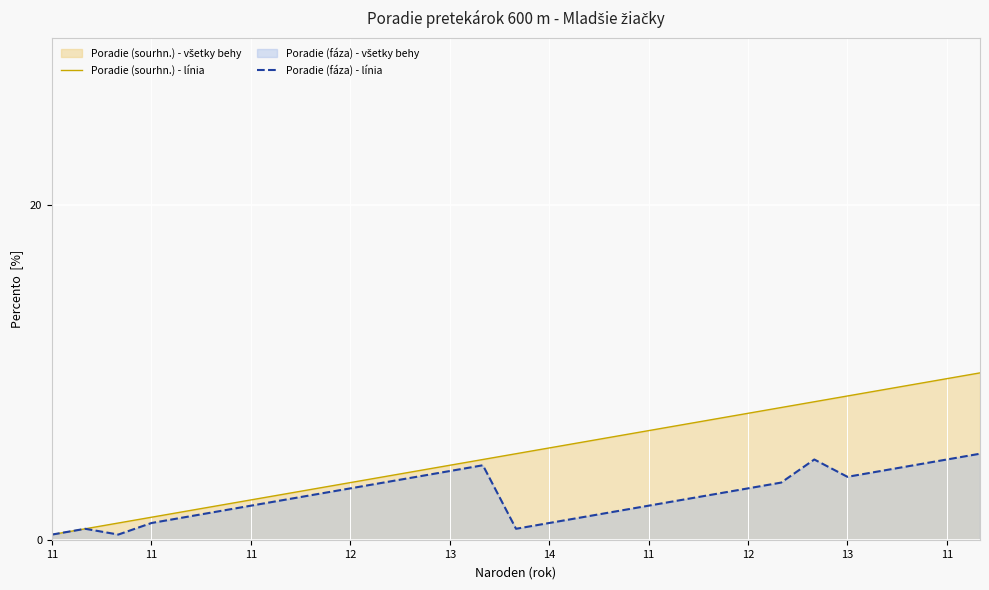

What is the difference between the Poradie (sourhn.) - línia values at 12 and 11?

2.1